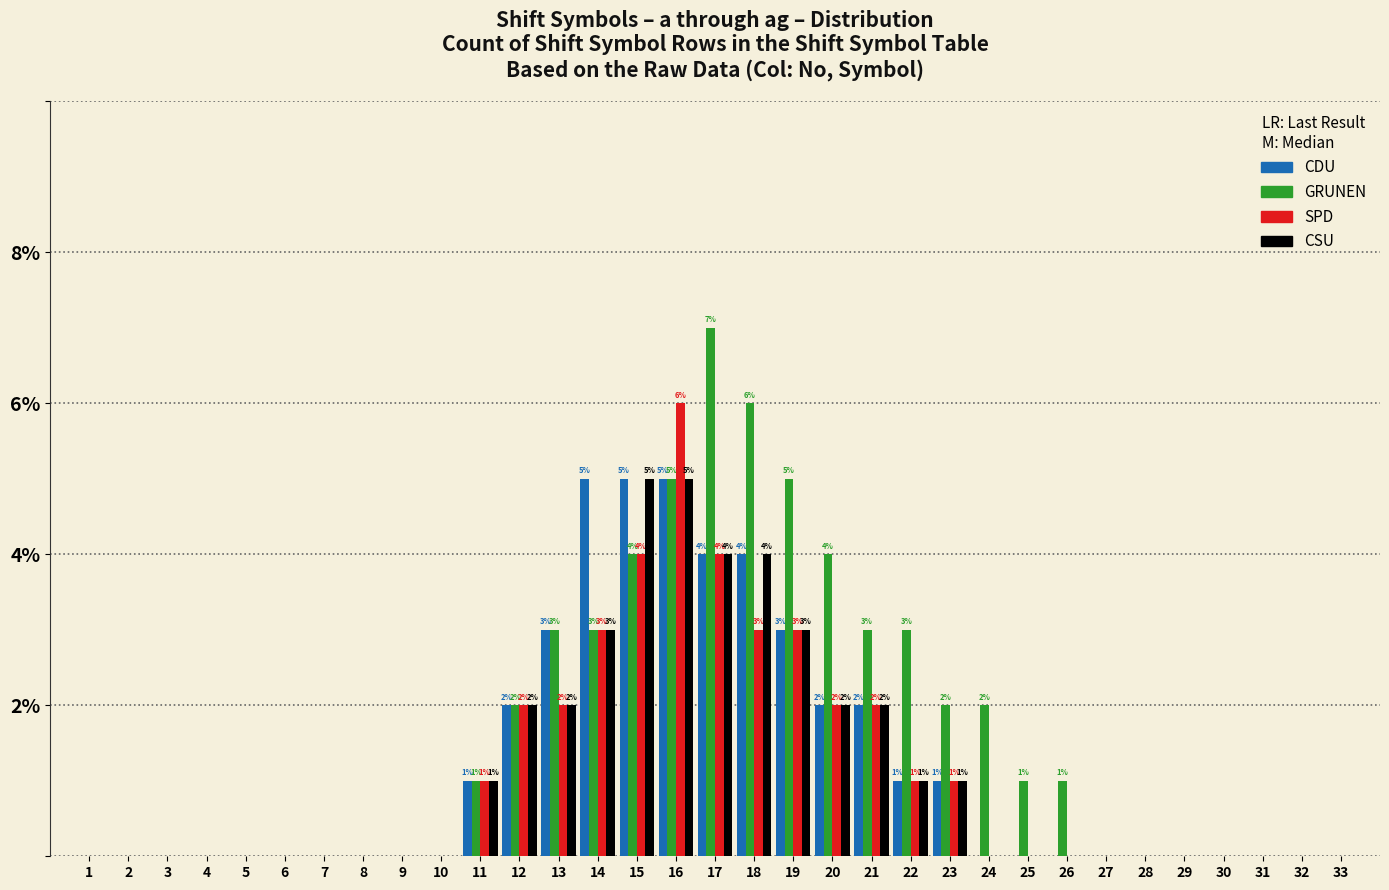

The GRUNEN series shows -3 at 30. True or false?

False